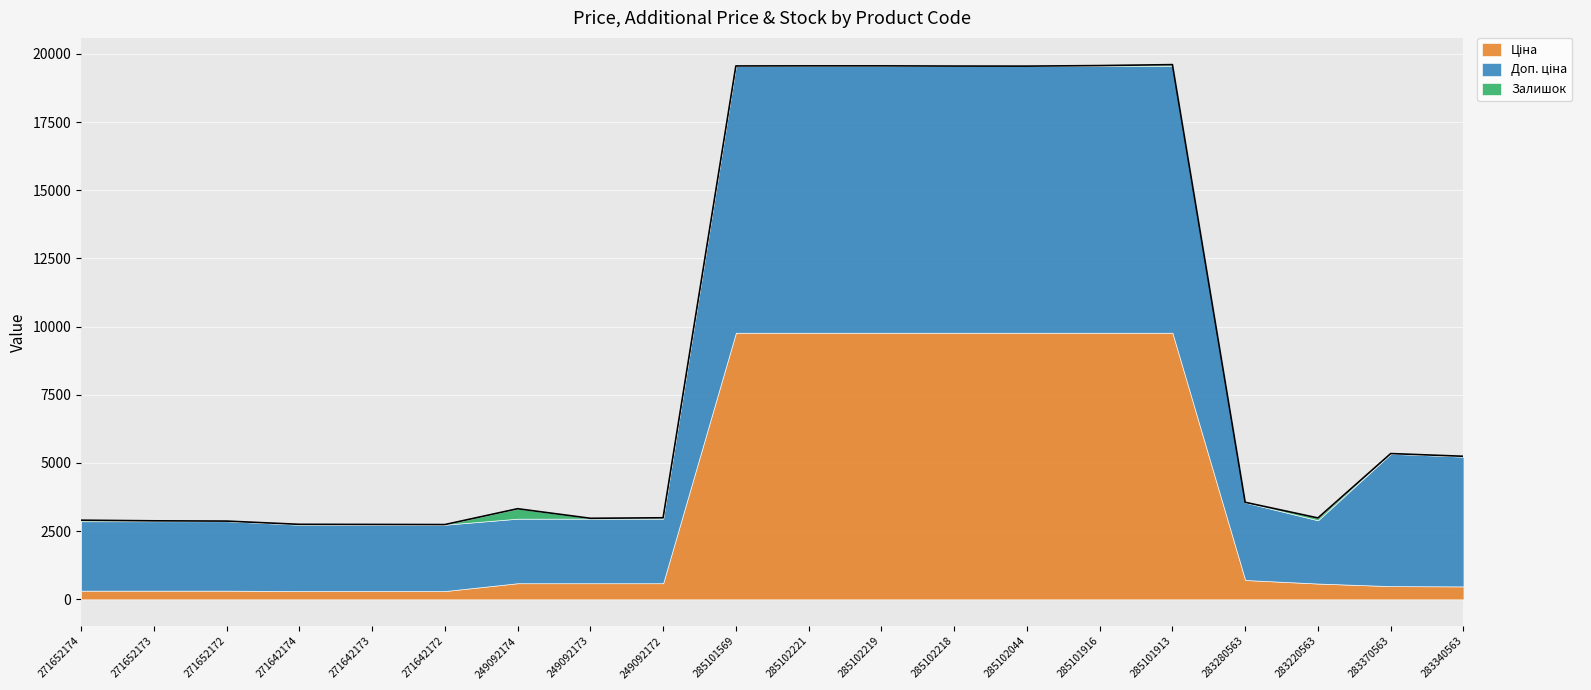

Which category has the lowest value in the Ціна series?

271642174